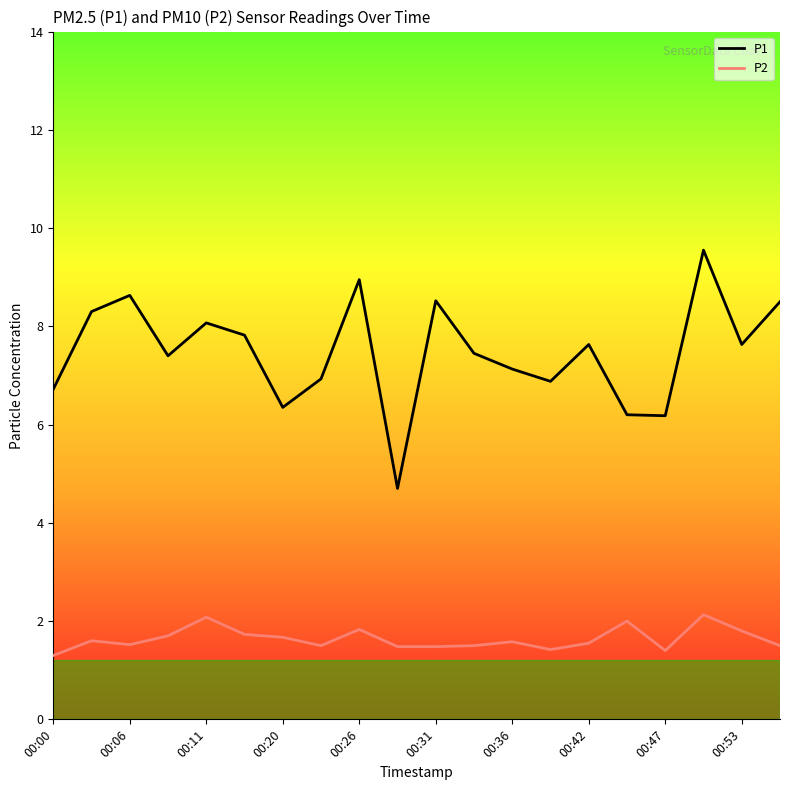

What is the maximum value shown in the chart?

9.6